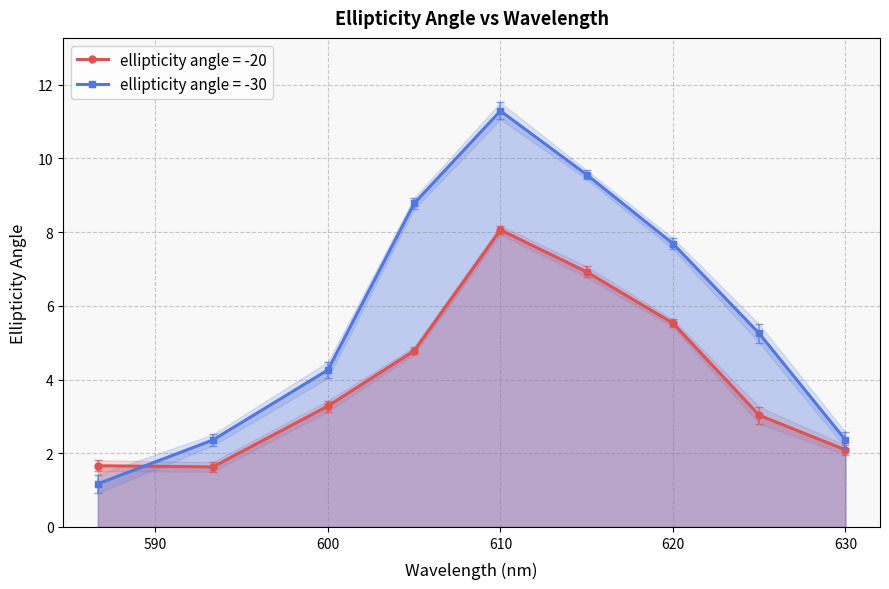

Rank the series by their average value, from highest to lowest.

ellipticity angle = -30, ellipticity angle = -20